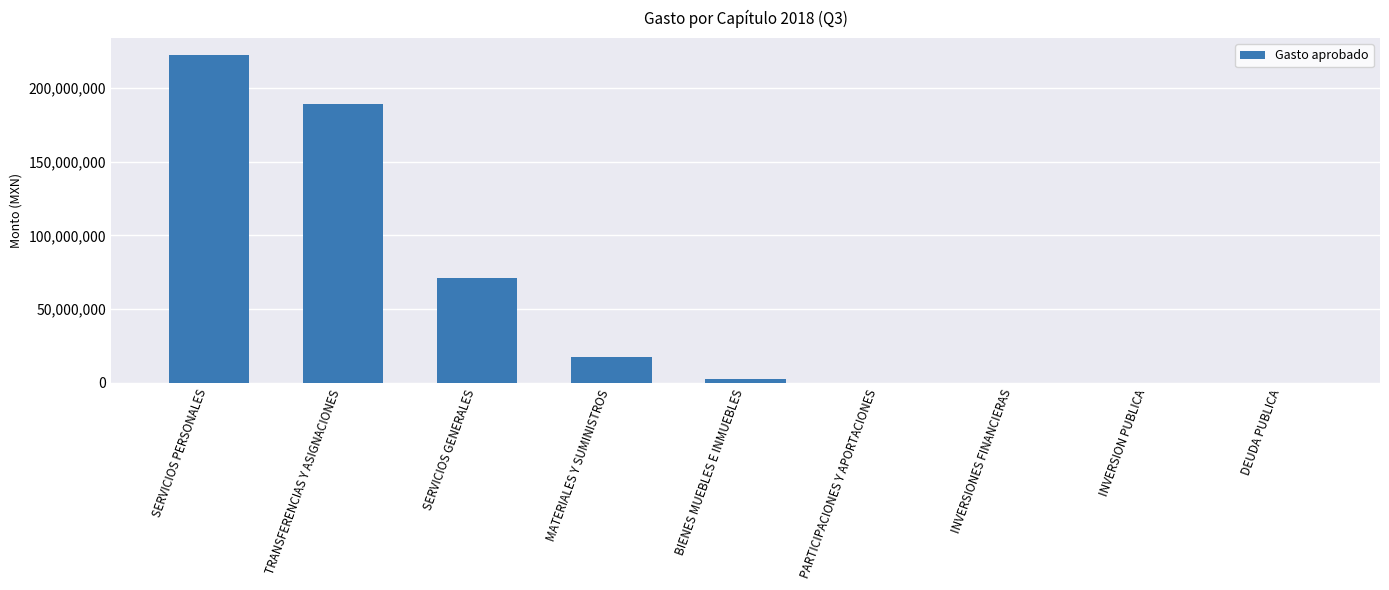

Reading right to left, transcribe all the data shown in this chart.

DEUDA PUBLICA=0	INVERSION PUBLICA=0	INVERSIONES FINANCIERAS=0	PARTICIPACIONES Y APORTACIONES=0	BIENES MUEBLES E INMUEBLES=2609500	MATERIALES Y SUMINISTROS=17778911	SERVICIOS GENERALES=71267140	TRANSFERENCIAS Y ASIGNACIONES=188900000	SERVICIOS PERSONALES=222438049